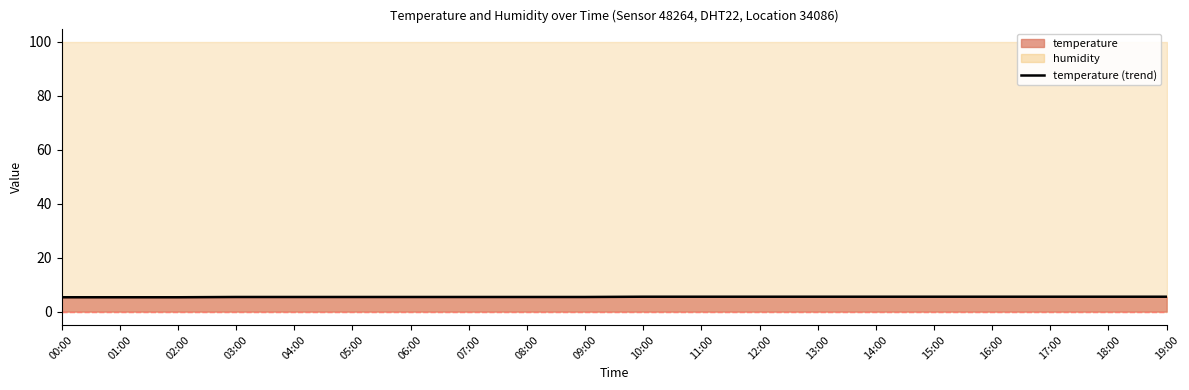

How many lines are shown in the chart?

1